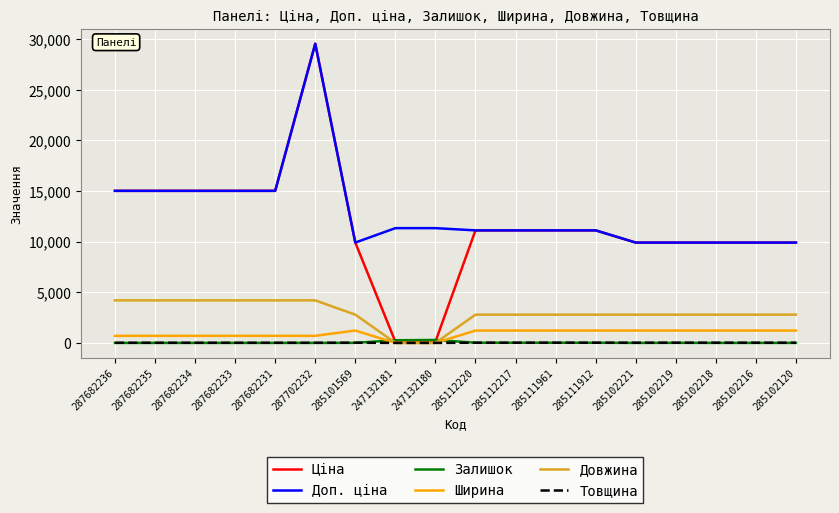

Is it true that Ціна equals 11113.6 at 285111912?

True